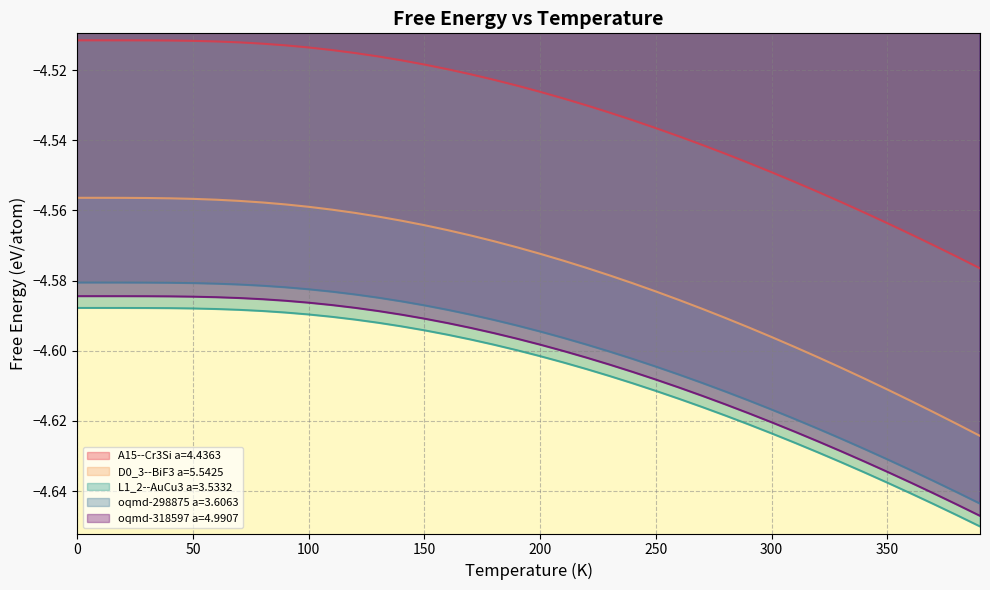

The value of D0_3--BiF3 a=5.5425 at 330 is -2.3. True or false?

False